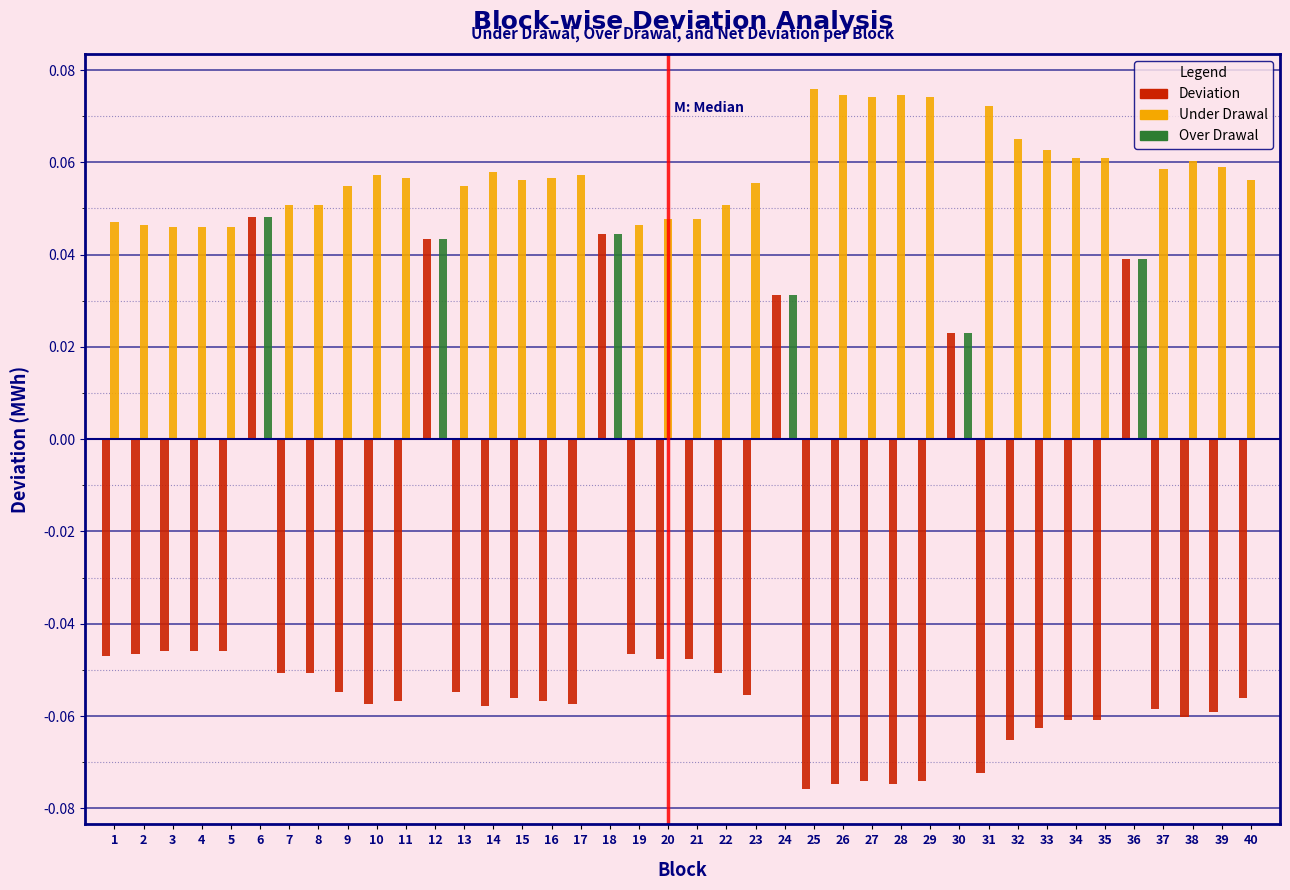

True or false: Over Drawal has a value of 0.0 at 25.

True